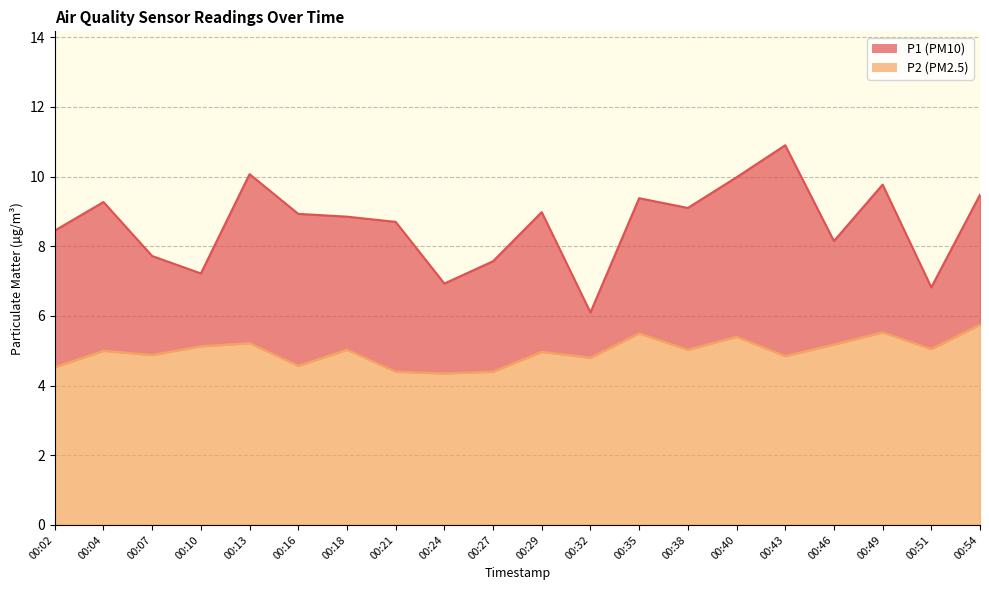

How many lines are shown in the chart?

2